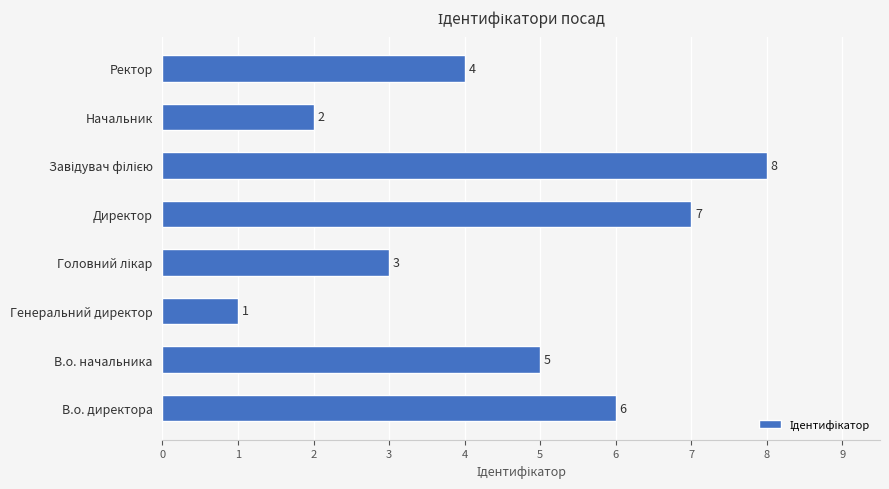

Reading bottom to top, what are all the values shown in this chart?

6	5	1	3	7	8	2	4